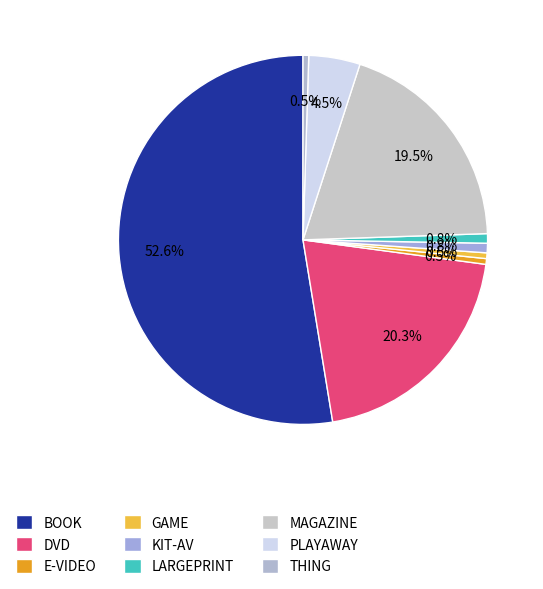

To the nearest percent, what percentage of the pie is PLAYAWAY?

4%